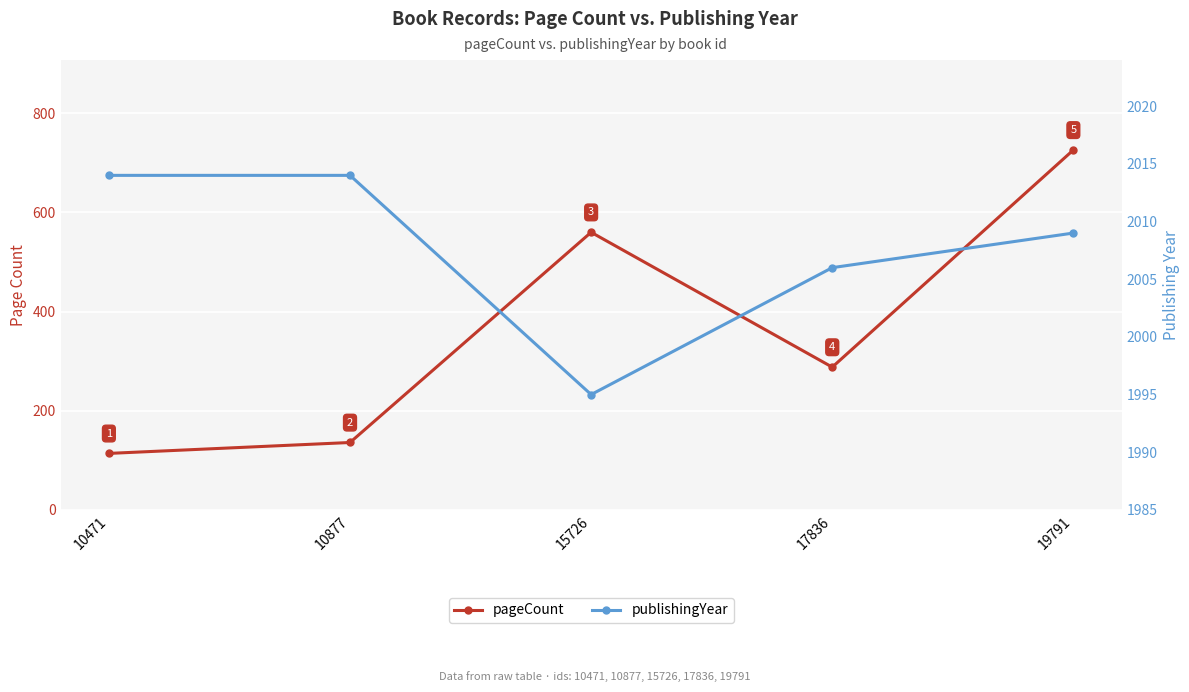

The pageCount series shows 560 at 15726. True or false?

True